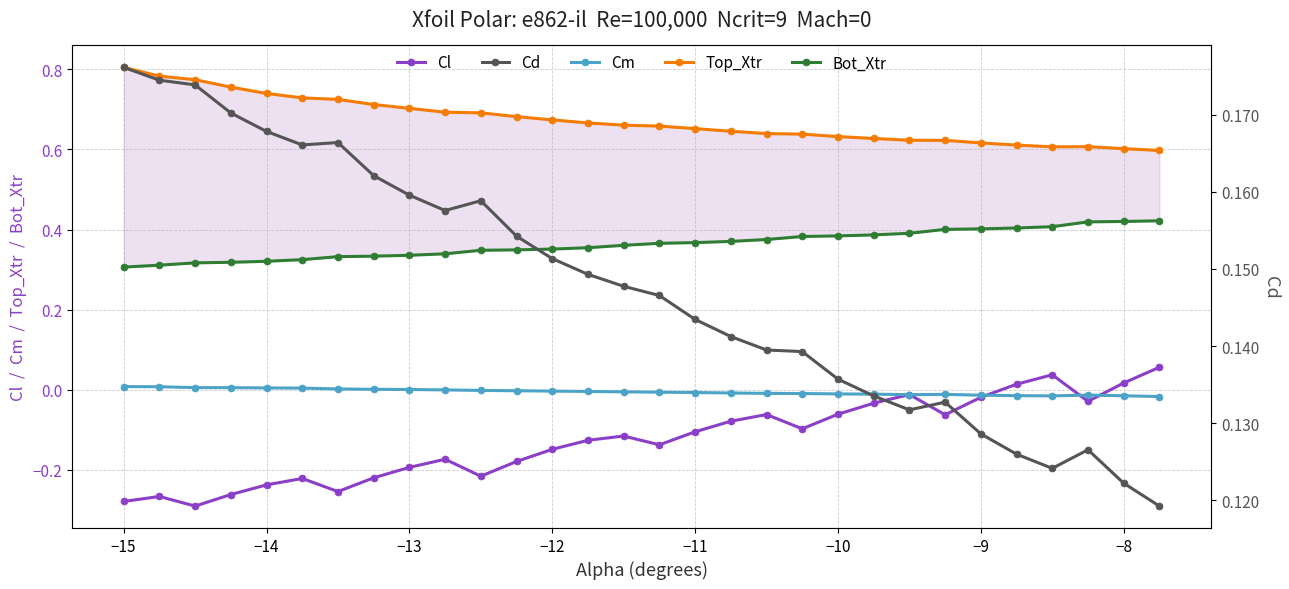

Rank the series by their maximum value, from lowest to highest.

Cm, Cl, Cd, Bot_Xtr, Top_Xtr